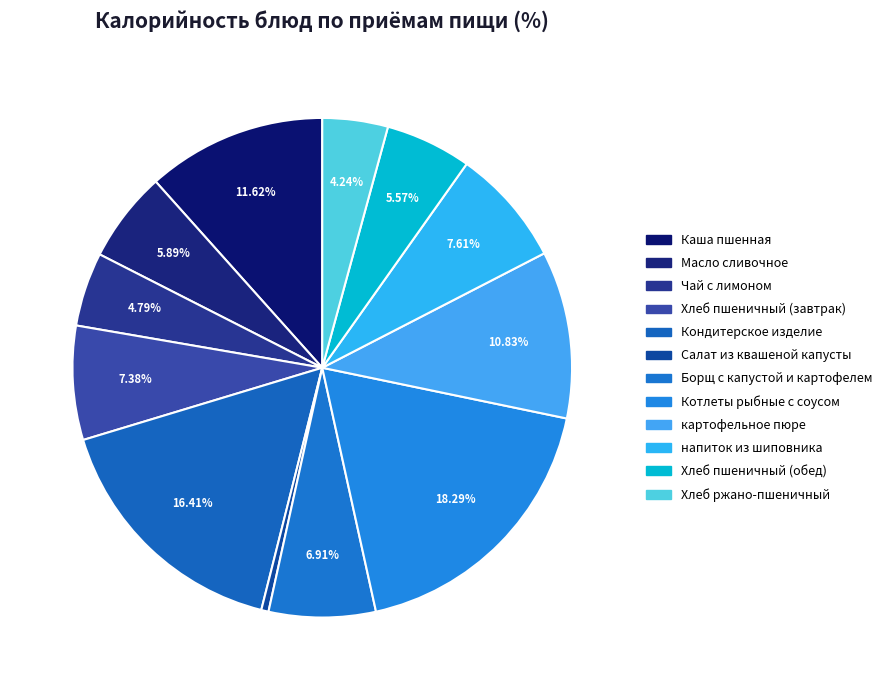

Do Салат из квашеной капусты and Каша пшенная together represent more than half of the pie?

No